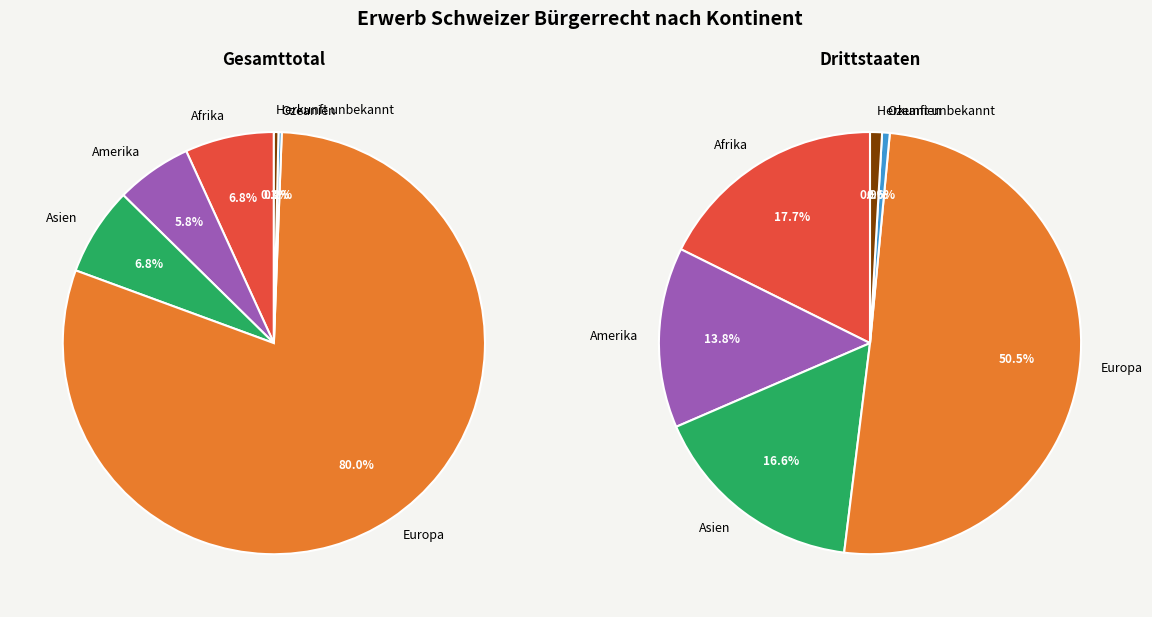

Rank the categories by Drittstaaten value from highest to lowest.

Europa, Afrika, Asien, Amerika, Herkunft unbekannt, Ozeanien